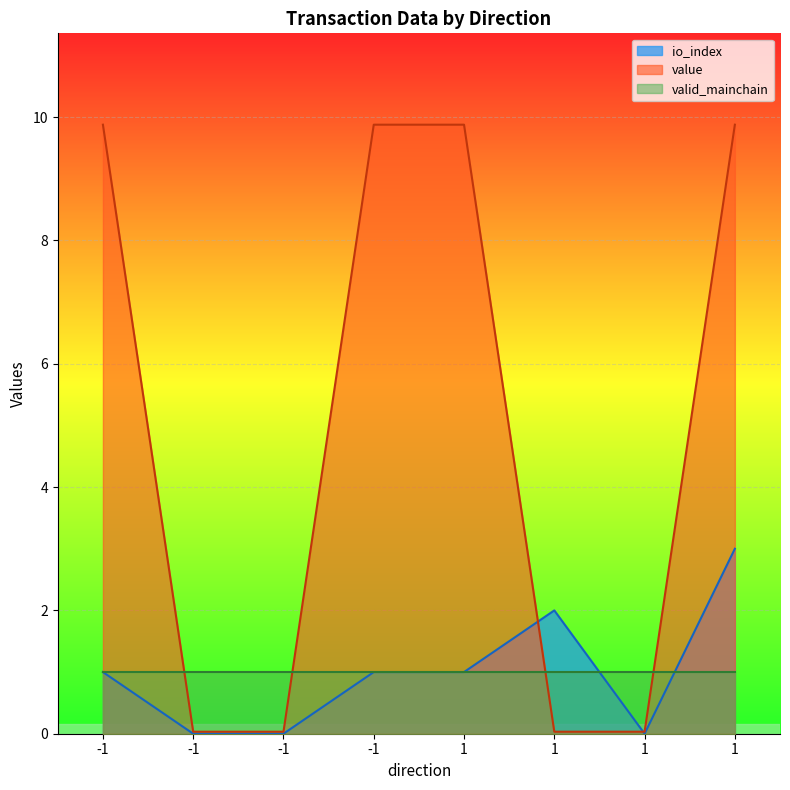

Is the value of value at 1 greater than the value of io_index at -1?

Yes